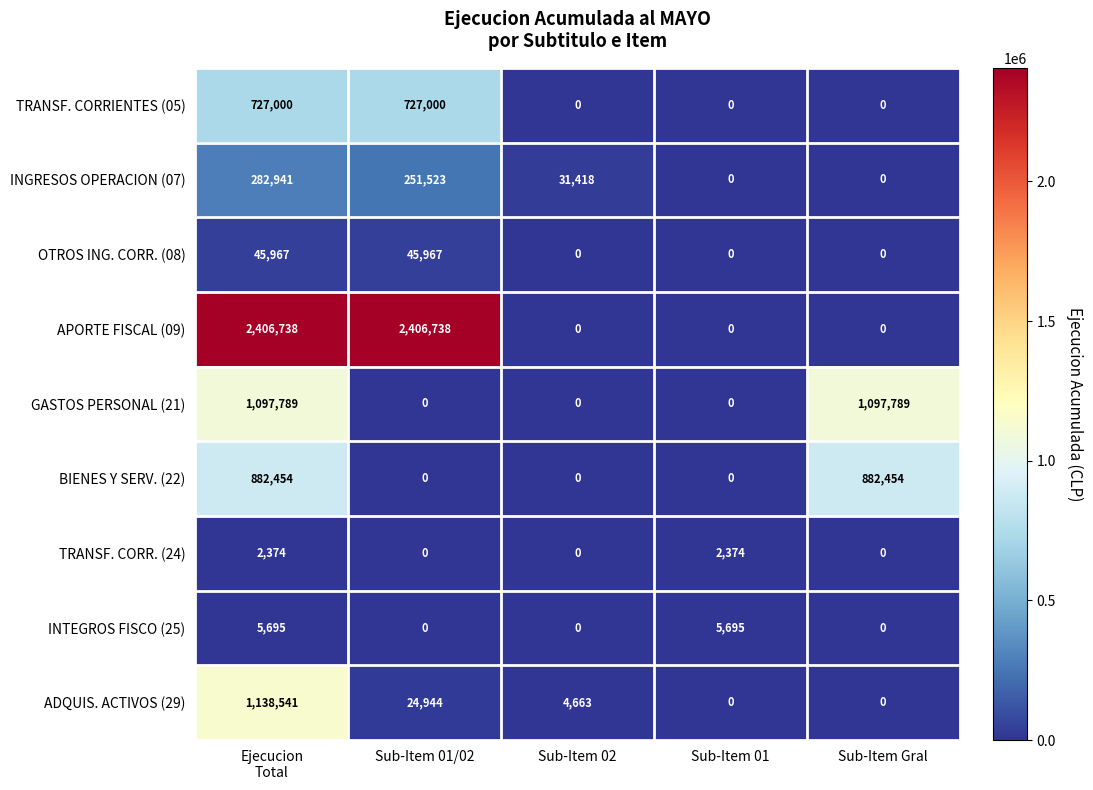

Between Sub-Item 02 and Sub-Item 01, which series saw the biggest shift?

INGRESOS OPERACION (07)